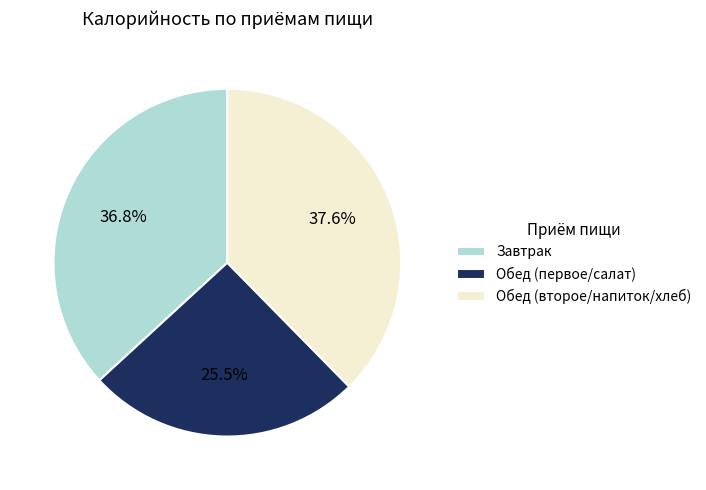

Which category has the biggest portion of the pie?

Обед (второе/напиток/хлеб)